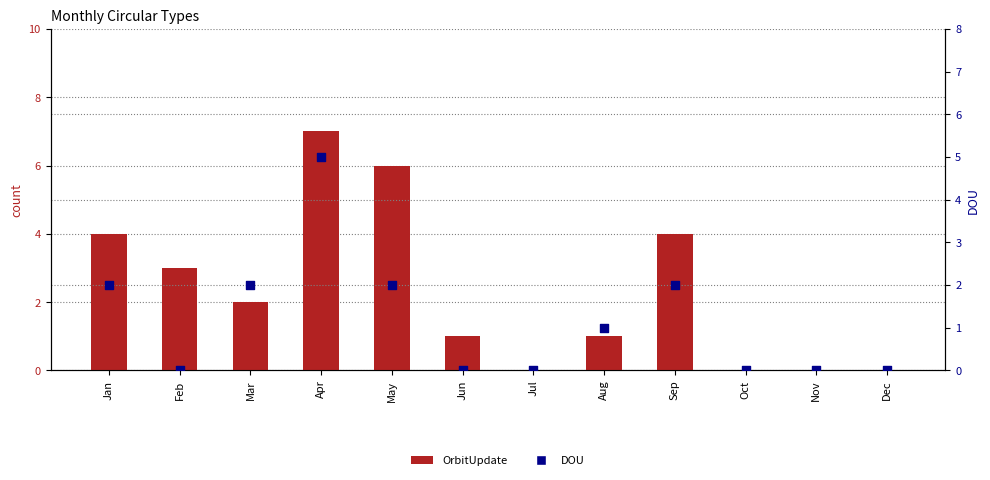

What is the total value across all series at May?

8